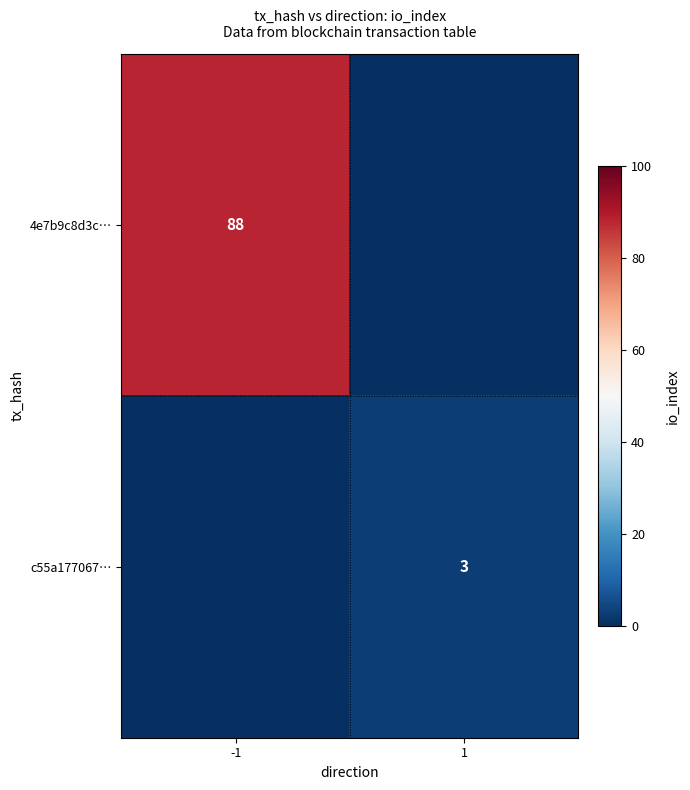

At how many categories does at least one series exceed 55?

1